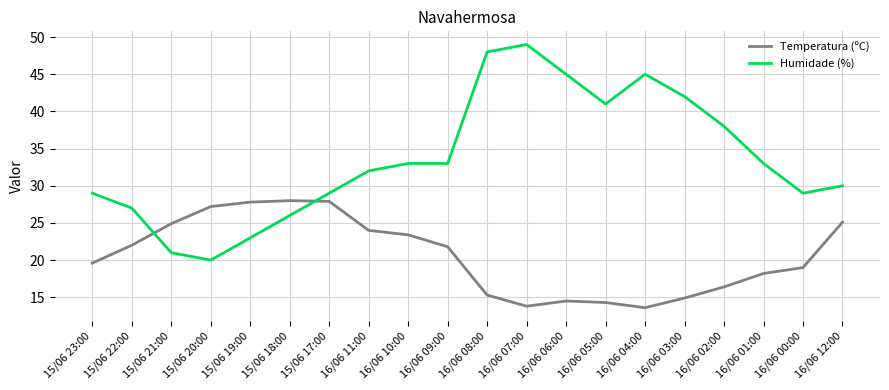

Is it true that Temperatura (ºC) equals 11.2 at 15/06 18:00?

False